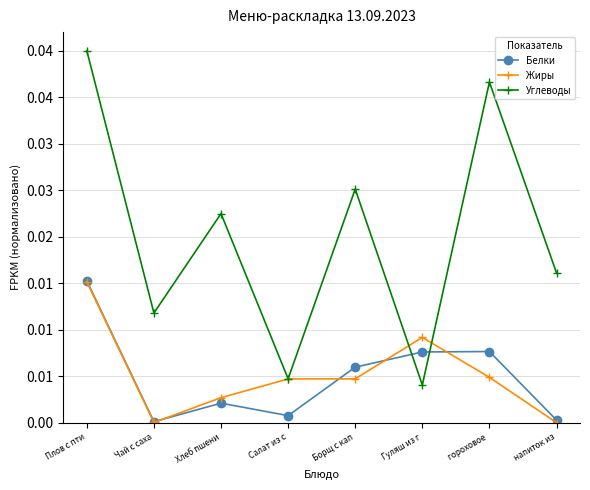

At which label is Углеводы closest to 0?

Гуляш из г